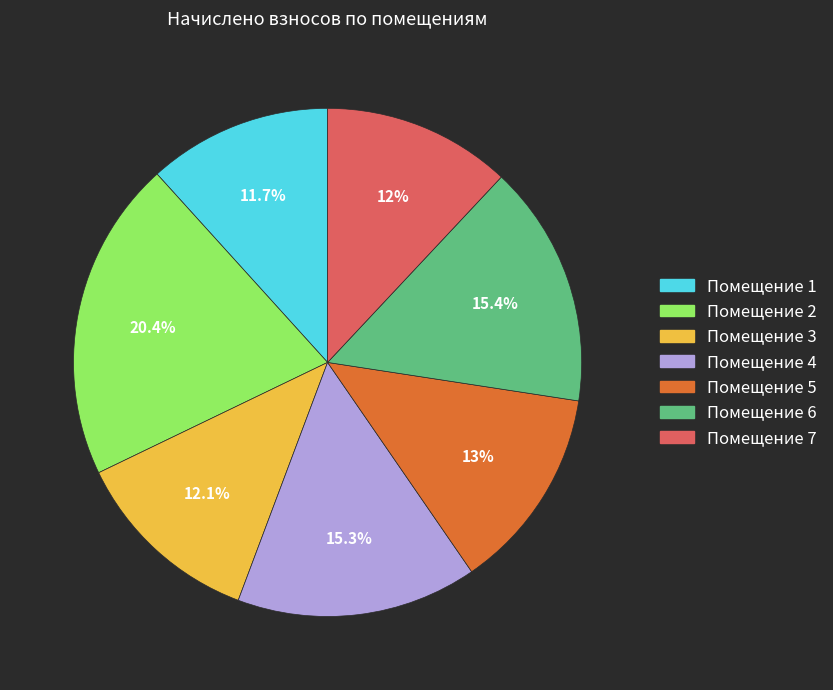

Is there a majority slice in this chart?

No